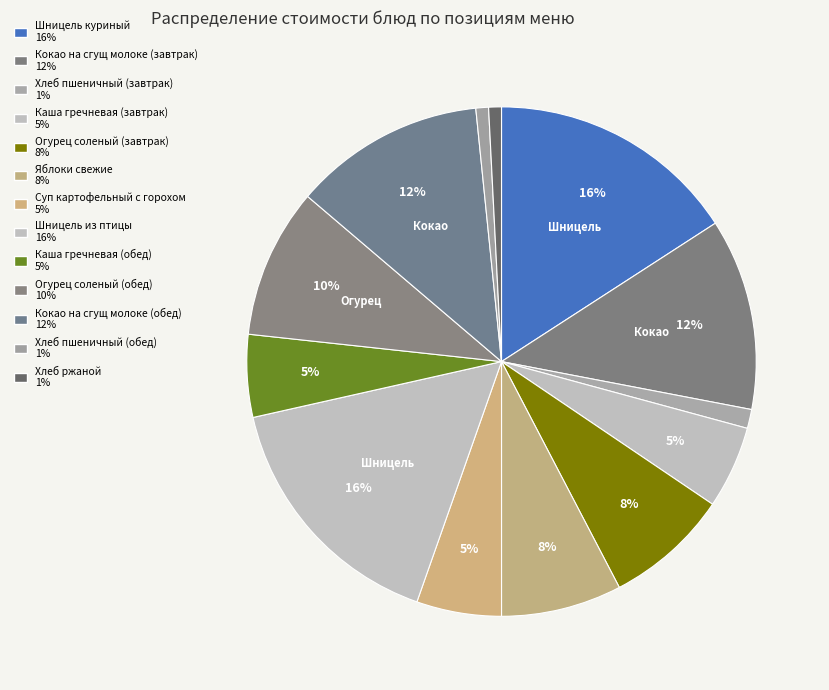

How many slices are in this pie chart?

13